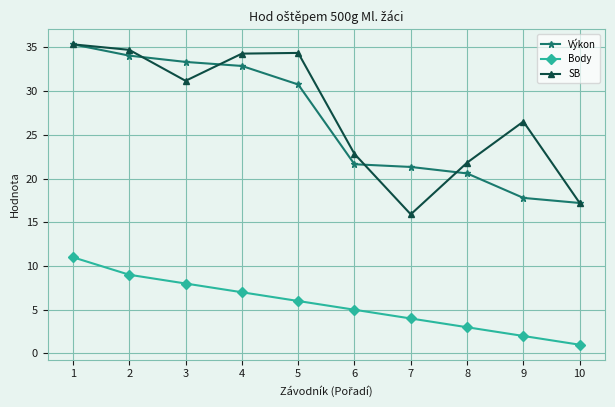

The value of Body at 9 is 2.0. True or false?

True